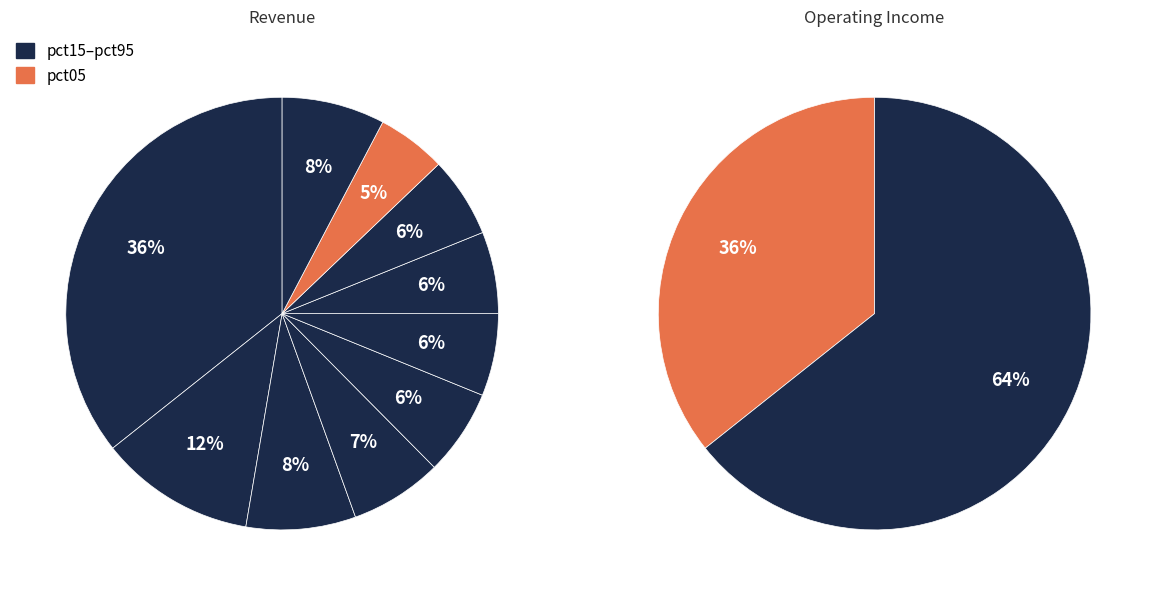

Is pct15 the majority of the pie?

No